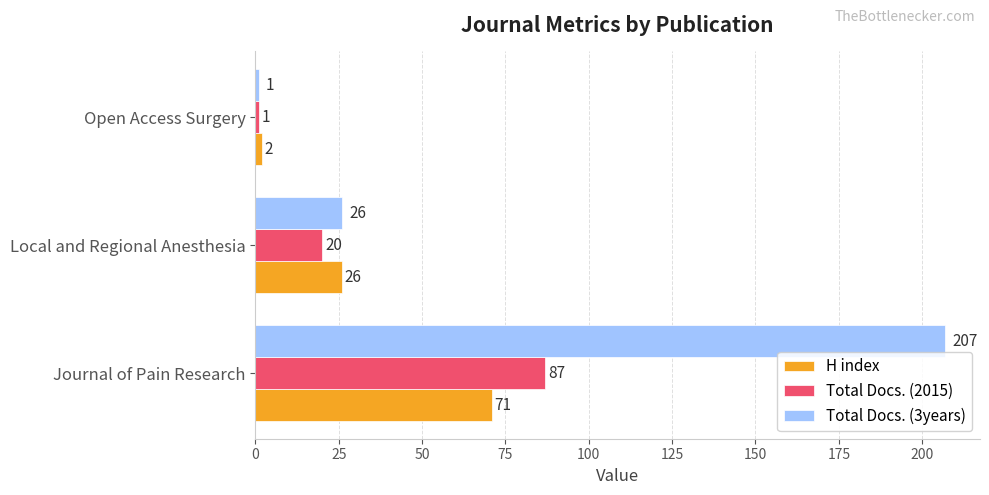

What is the difference between the second highest and minimum values in the H index series?

24